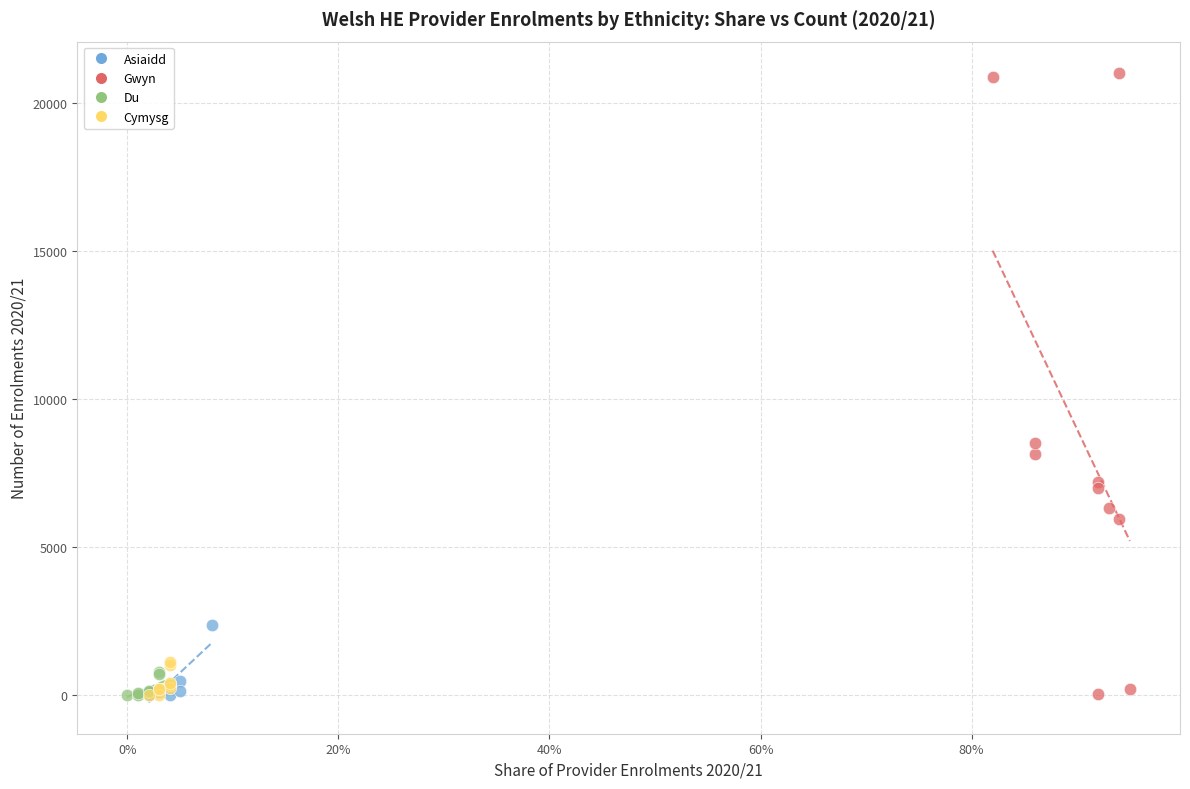

Which series has the widest spread of Y values?

Gwyn